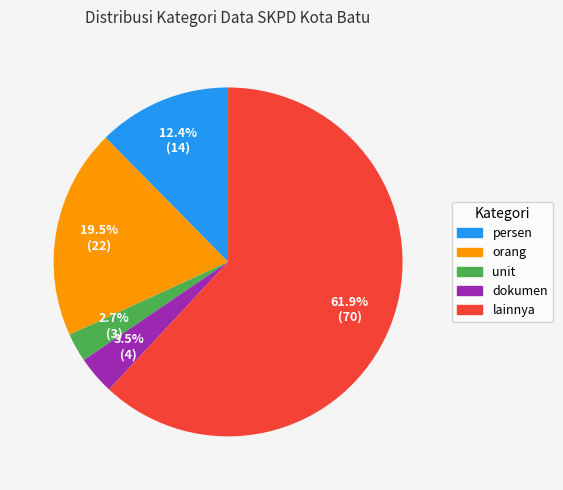

Count the number of slices in the pie.

5